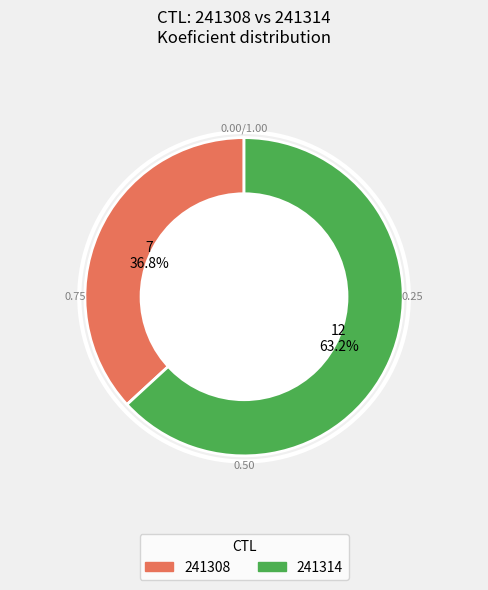

Does 241314 account for over 50% of the chart?

Yes